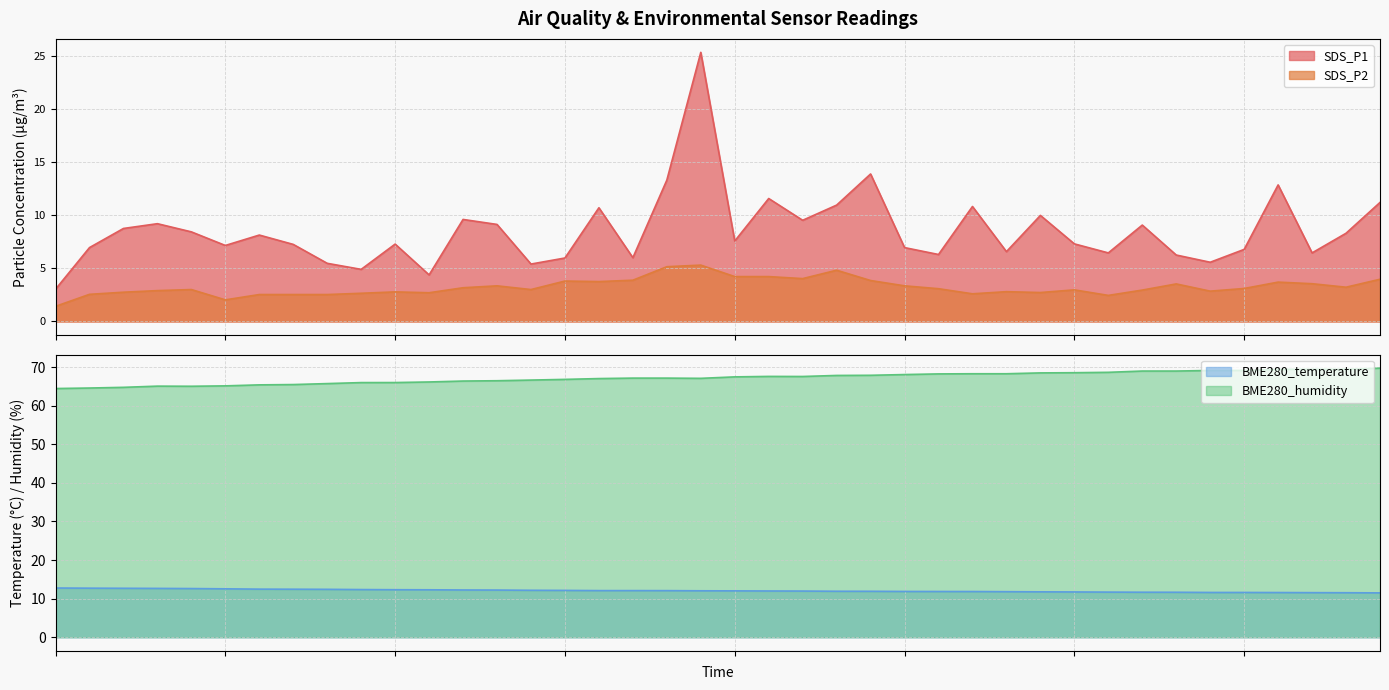

The BME280_temperature series shows 20.3 at 19:21. True or false?

False